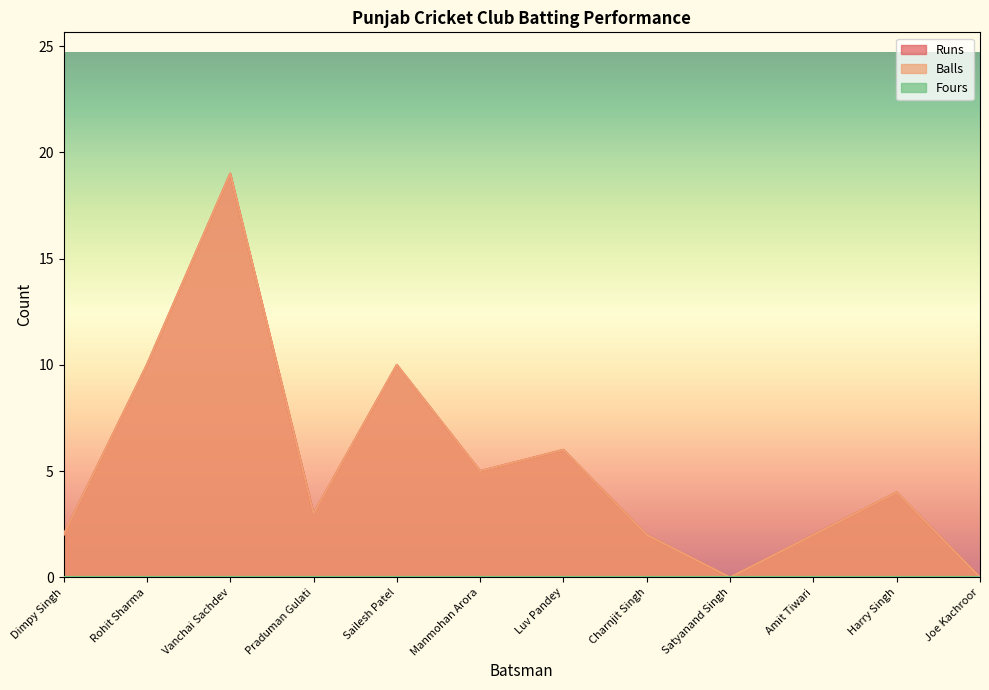

What is the value of the Balls point at the 5th from the left?

10